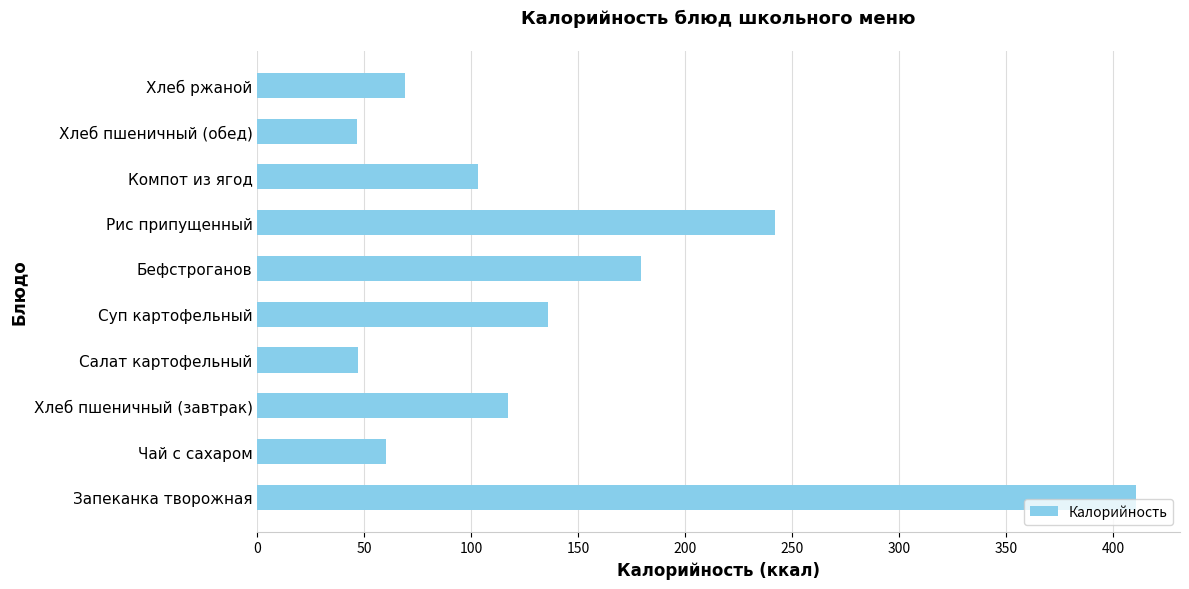

The chart shows a value of 98.1 at Чай с сахаром. True or false?

False